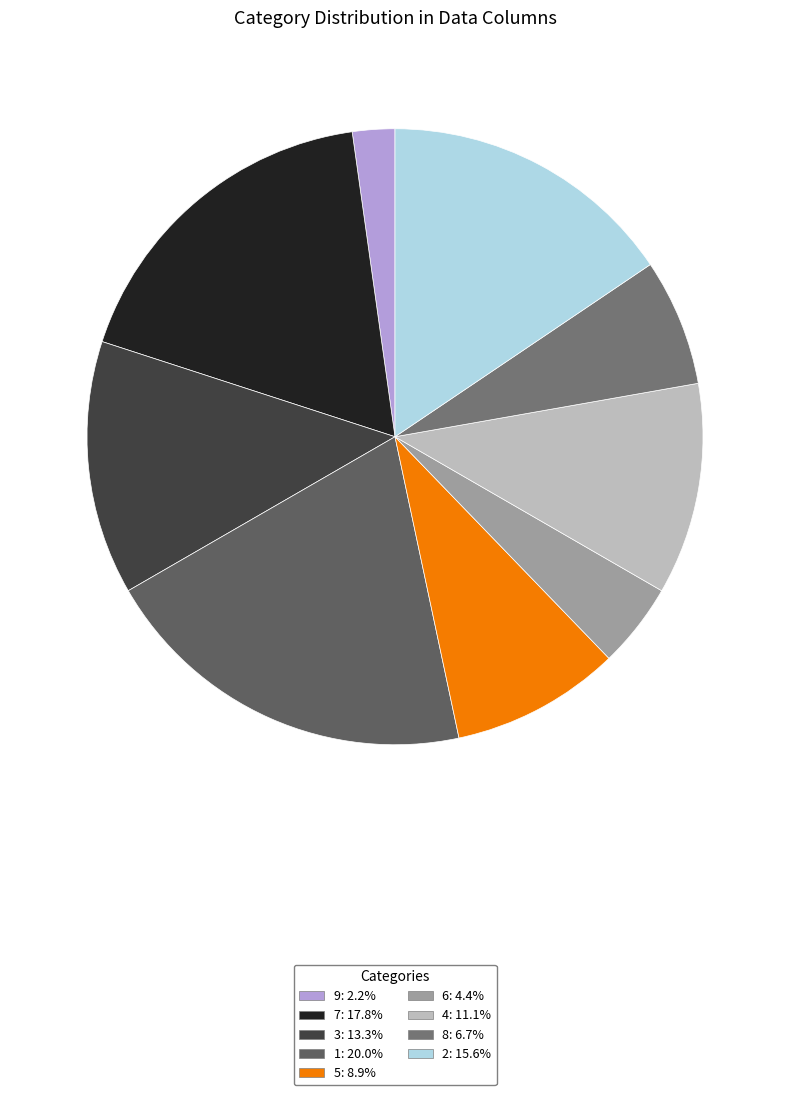

To the nearest percent, what is the average slice percentage?

11%